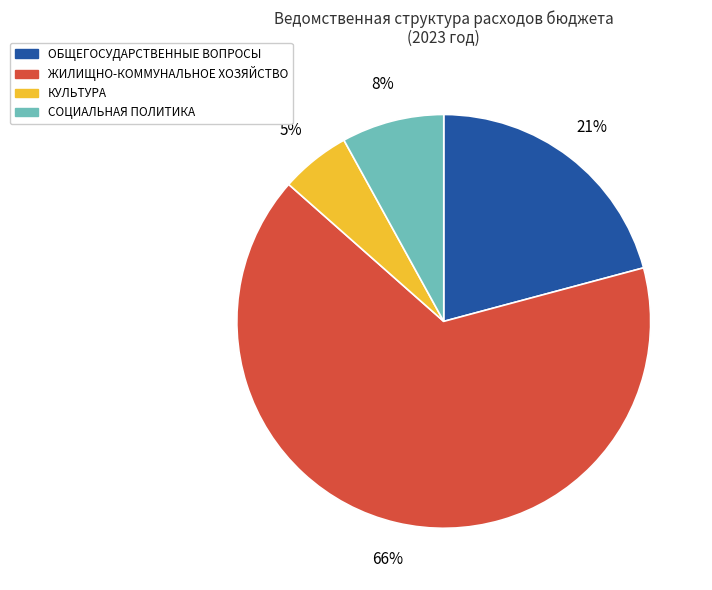

Is there a majority slice in this chart?

Yes